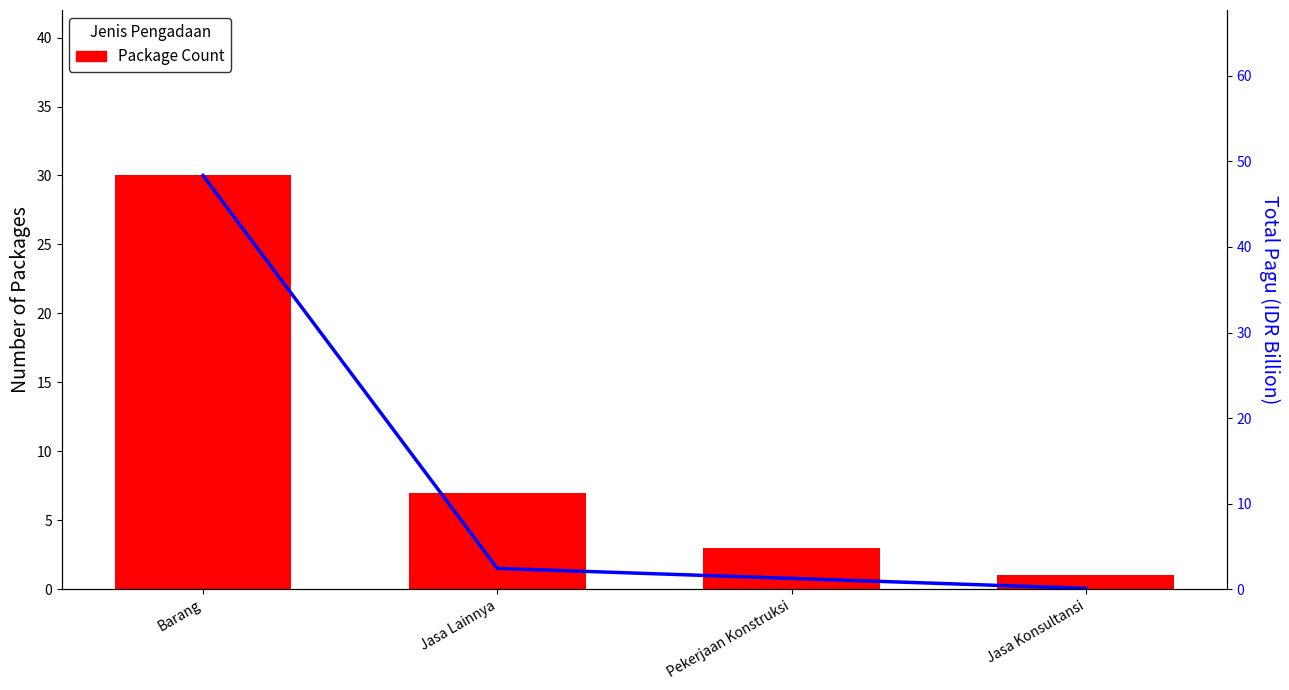

True or false: Package Count has a value of 30.0 at Barang.

True